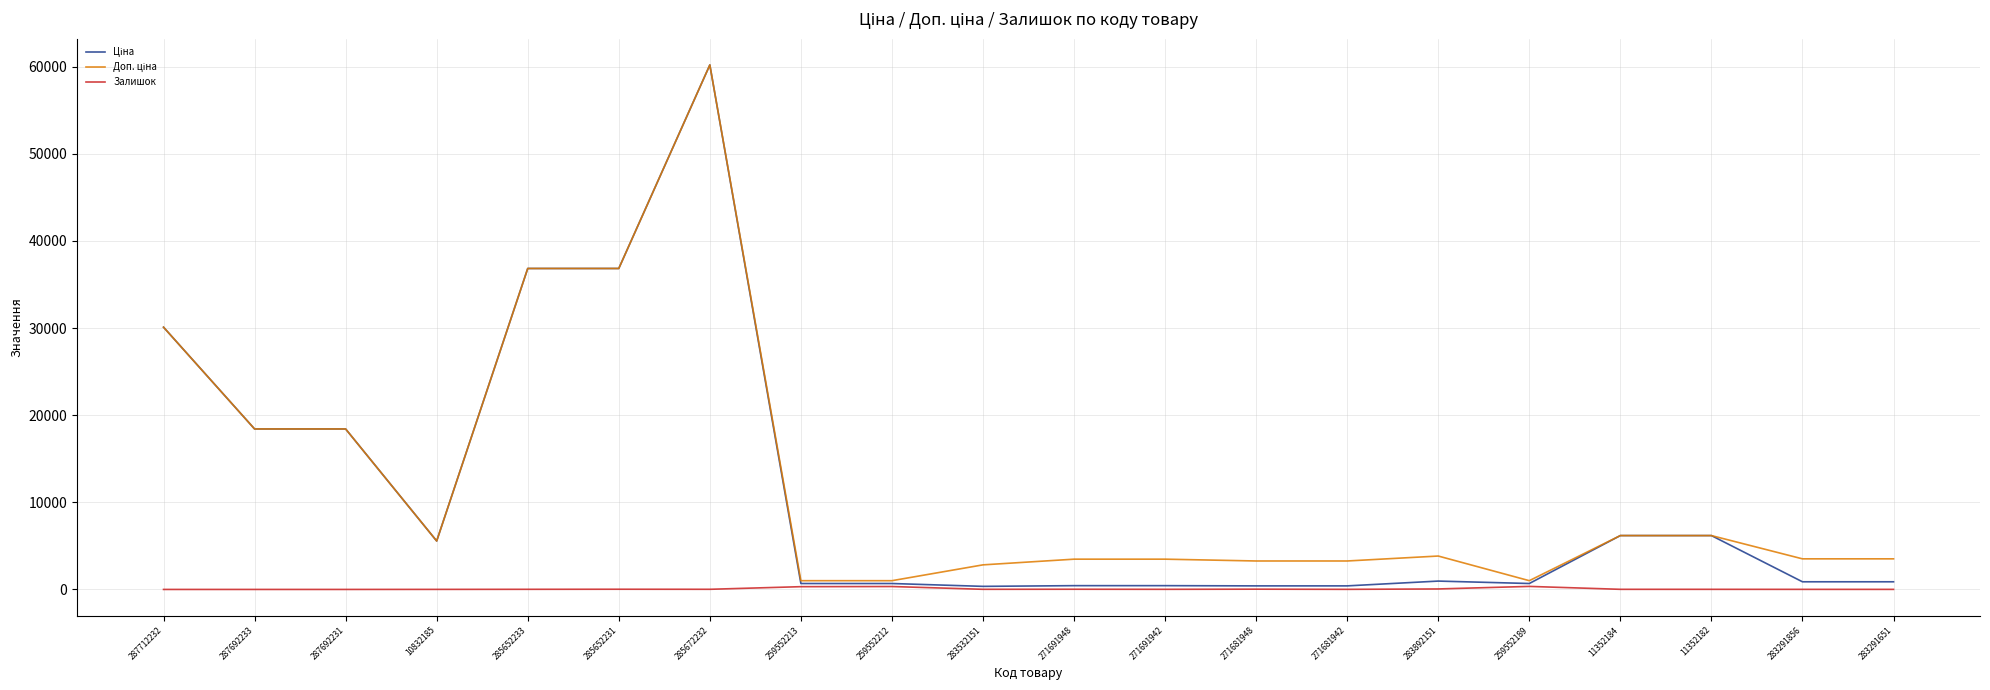

What is the maximum value shown in the chart?

60205.6